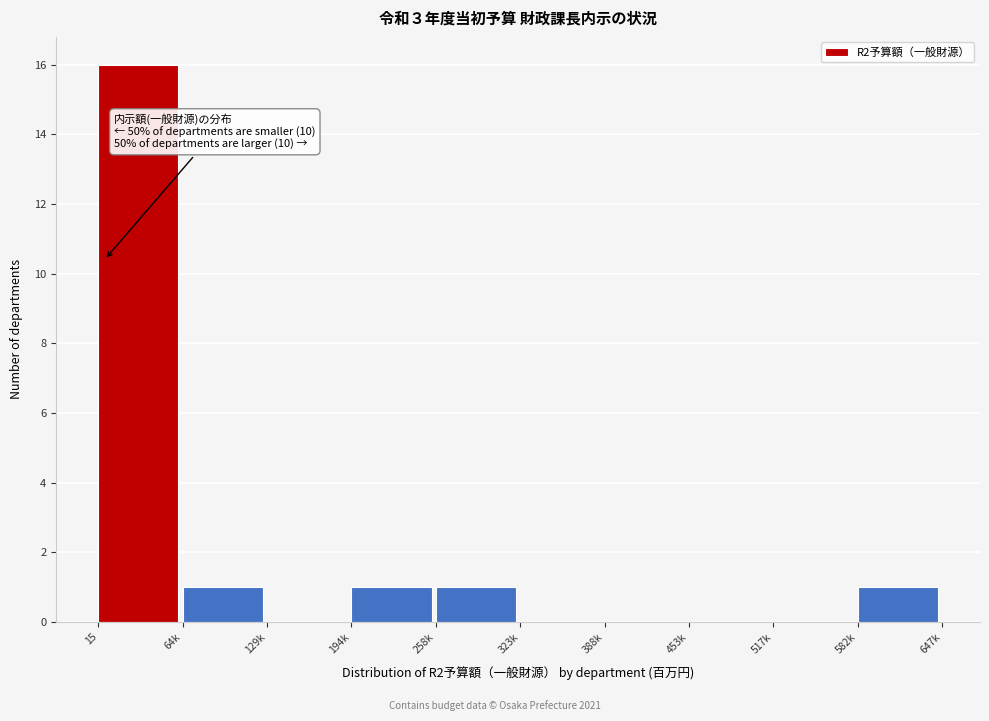

Reading left to right, what are all the values shown in this chart?

15=16	64k=1	129k=0	194k=1	258k=1	323k=0	388k=0	453k=0	517k=0	582k=1